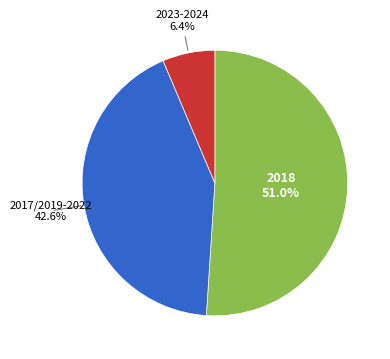

Does any single category account for the majority?

Yes